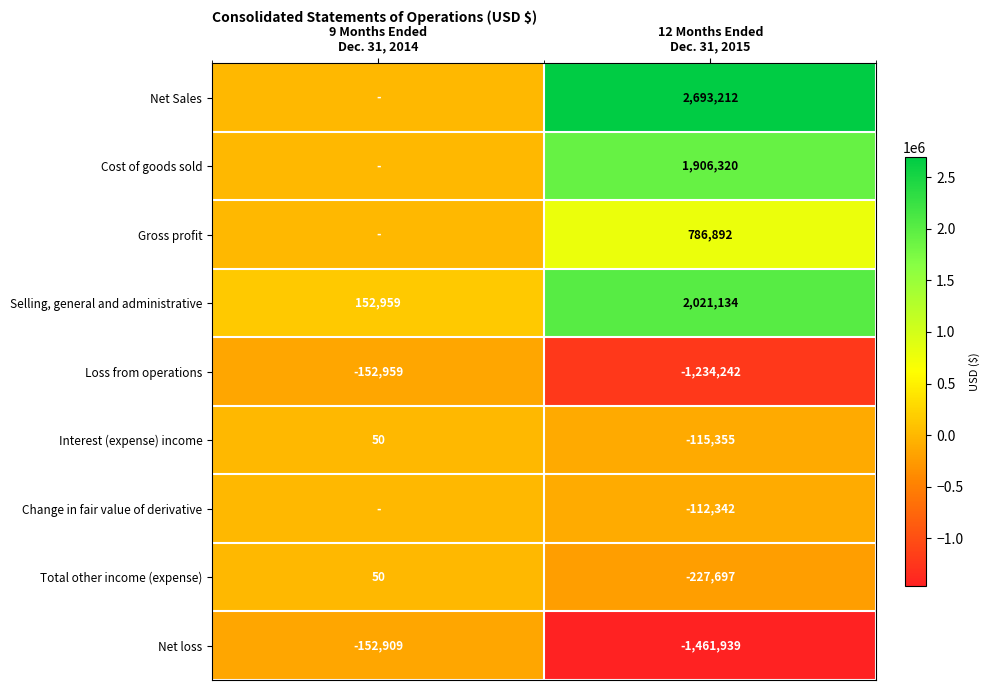

What is the highest value of the Total other income (expense) series?

50